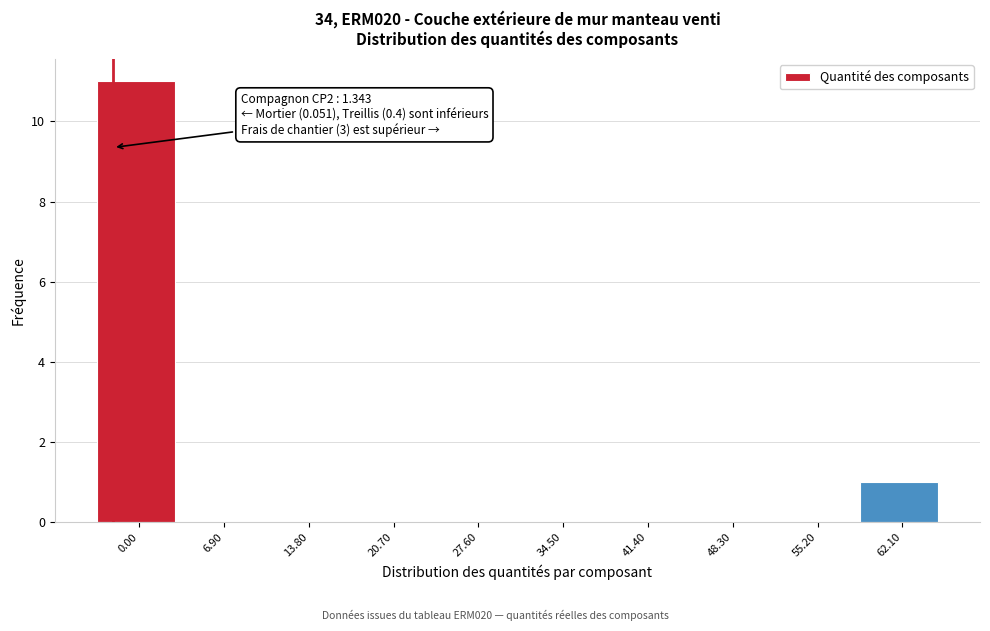

Reading left to right, what are all the values shown in this chart?

0.00=11	6.90=0	13.80=0	20.70=0	27.60=0	34.50=0	41.40=0	48.30=0	55.20=0	62.10=1